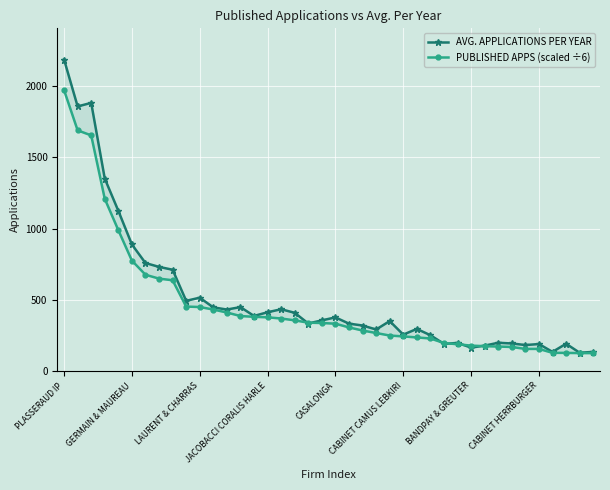

Between which two adjacent categories do PUBLISHED APPS (scaled ÷6) and AVG. APPLICATIONS PER YEAR first intersect?

17 and 18